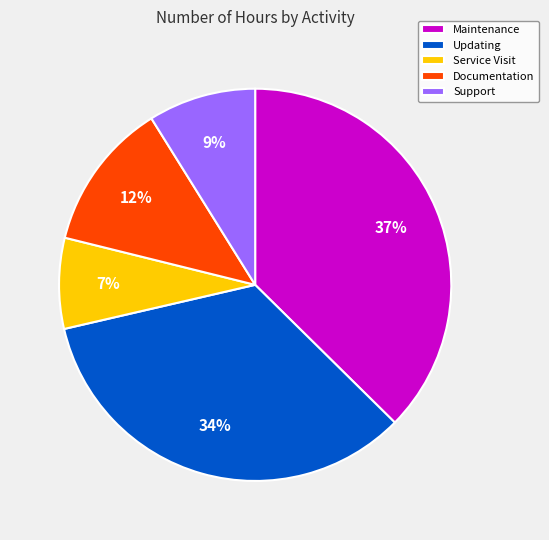

To the nearest percent, what percentage of the pie is Documentation?

12%